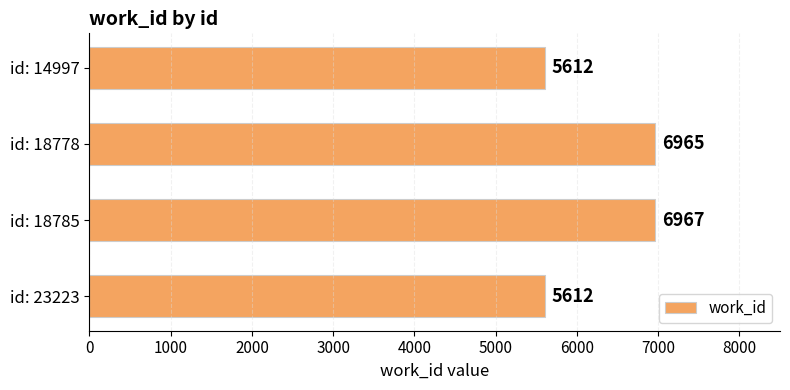

At which label is the value closest to 6289?

id: 18778